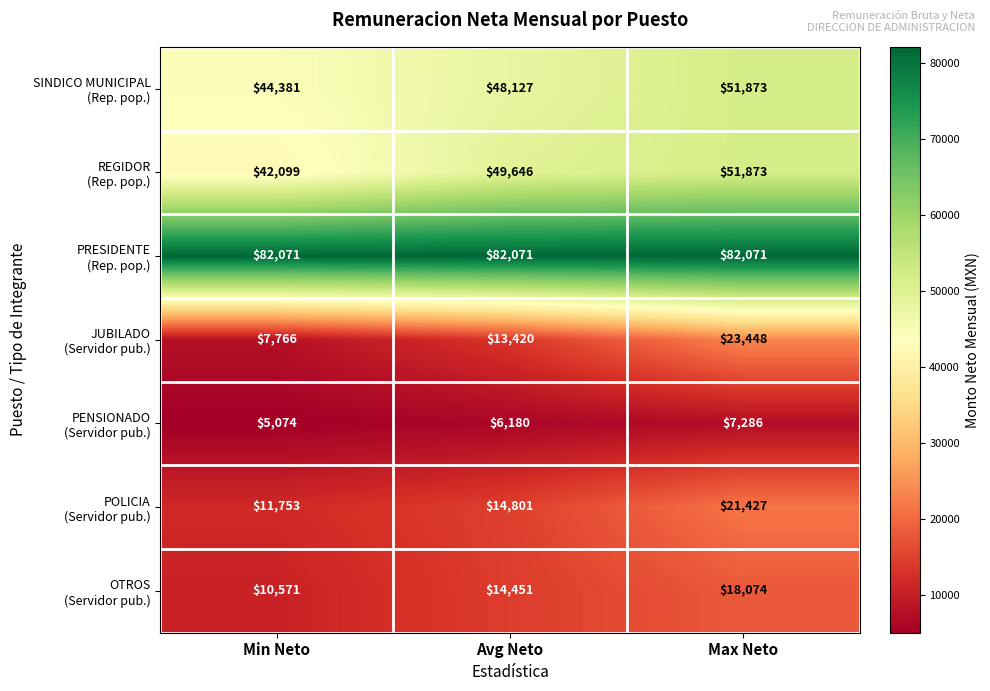

What is the average value of the PRESIDENTE (Rep. pop.) series?

82071